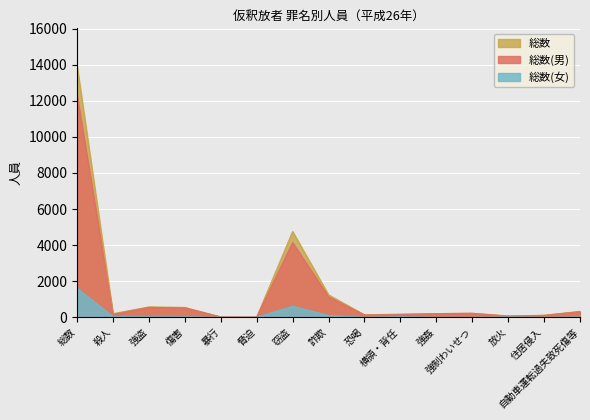

The value of 総数(女) at 暴行 is -840. True or false?

False